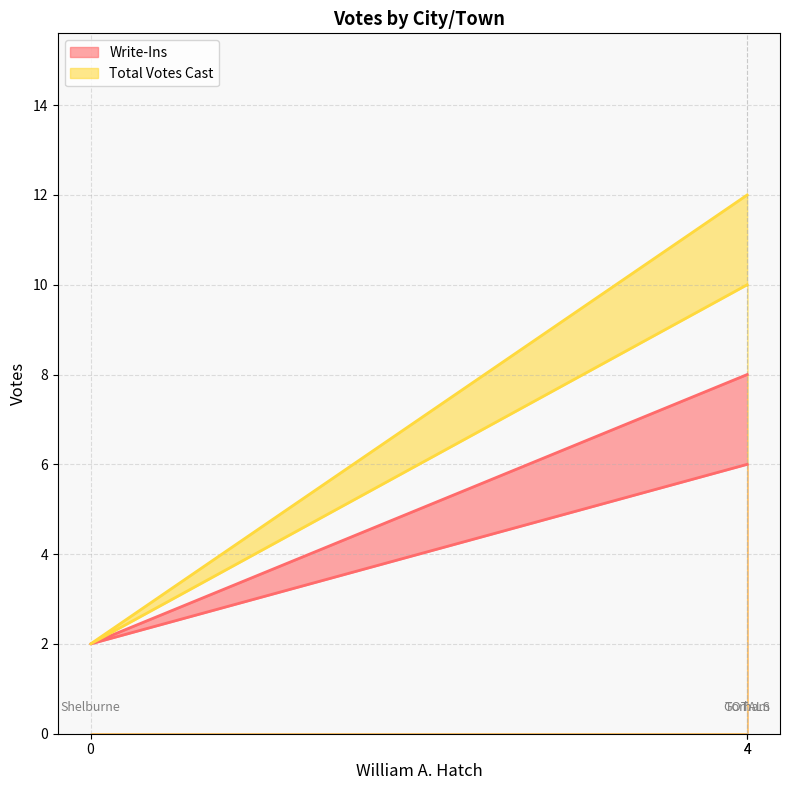

The Write-Ins series shows 2 at 0. True or false?

True